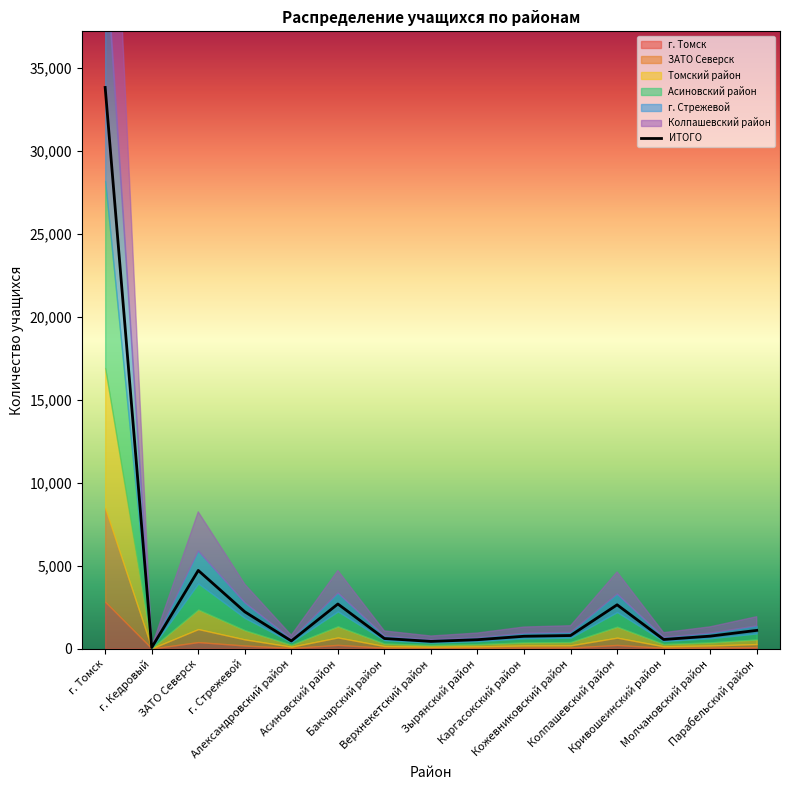

Between Кожевниковский район and г. Кедровый, which is larger?

Кожевниковский район